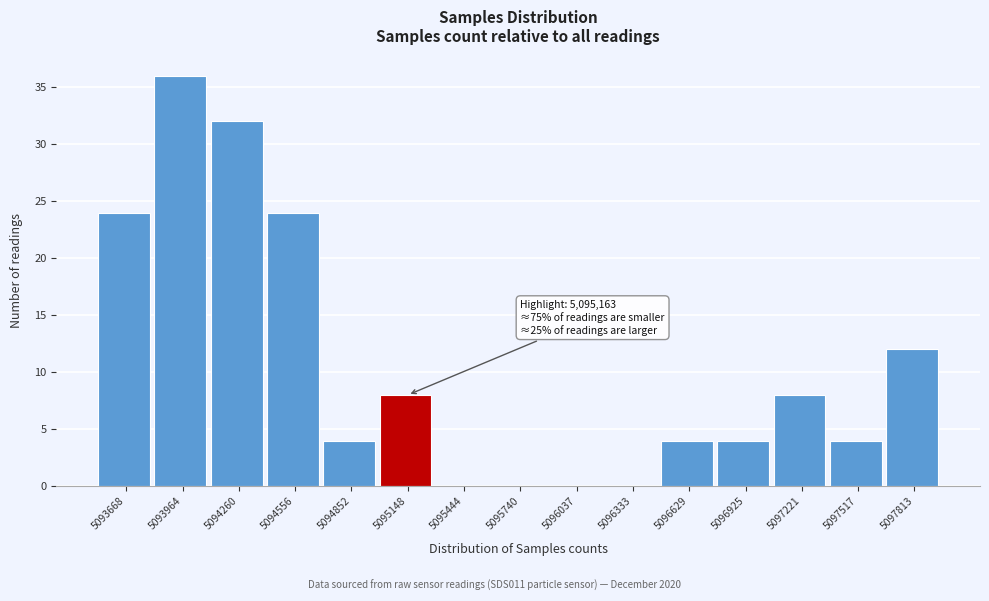

Reading left to right, list all the values displayed in this chart.

5093668=24	5093964=36	5094260=32	5094556=24	5094852=4	5095148=8	5095444=0	5095740=0	5096037=0	5096333=0	5096629=4	5096925=4	5097221=8	5097517=4	5097813=12